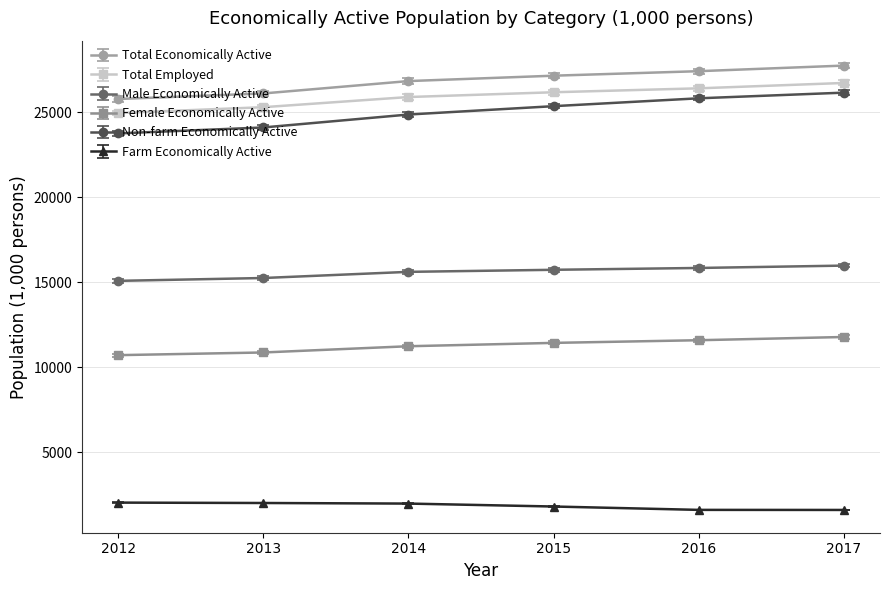

What is the difference between the maximum and second lowest values in the Farm Economically Active series?

428